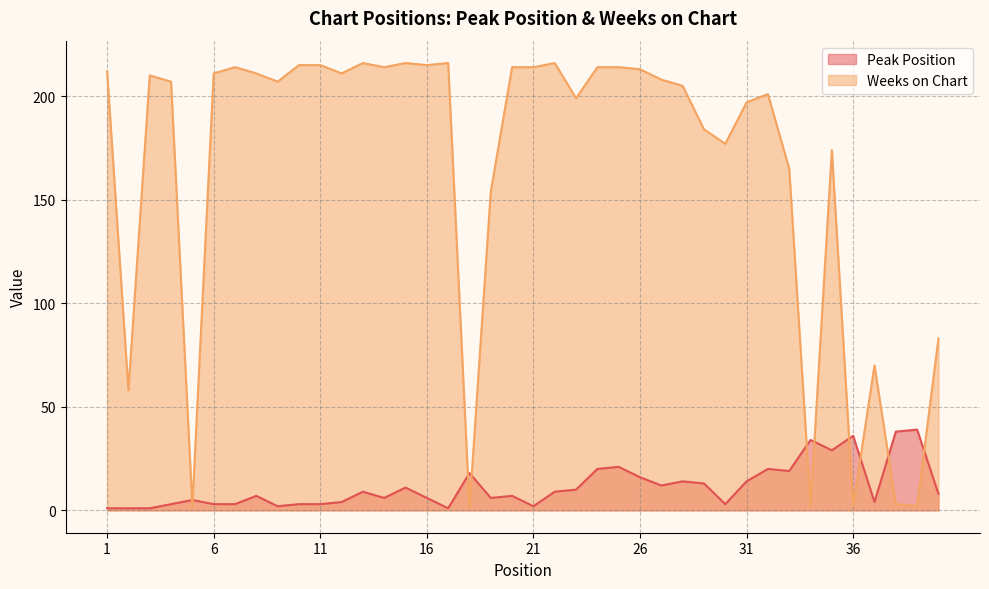

Where do Weeks on Chart and Peak Position first cross each other?

4 and 5